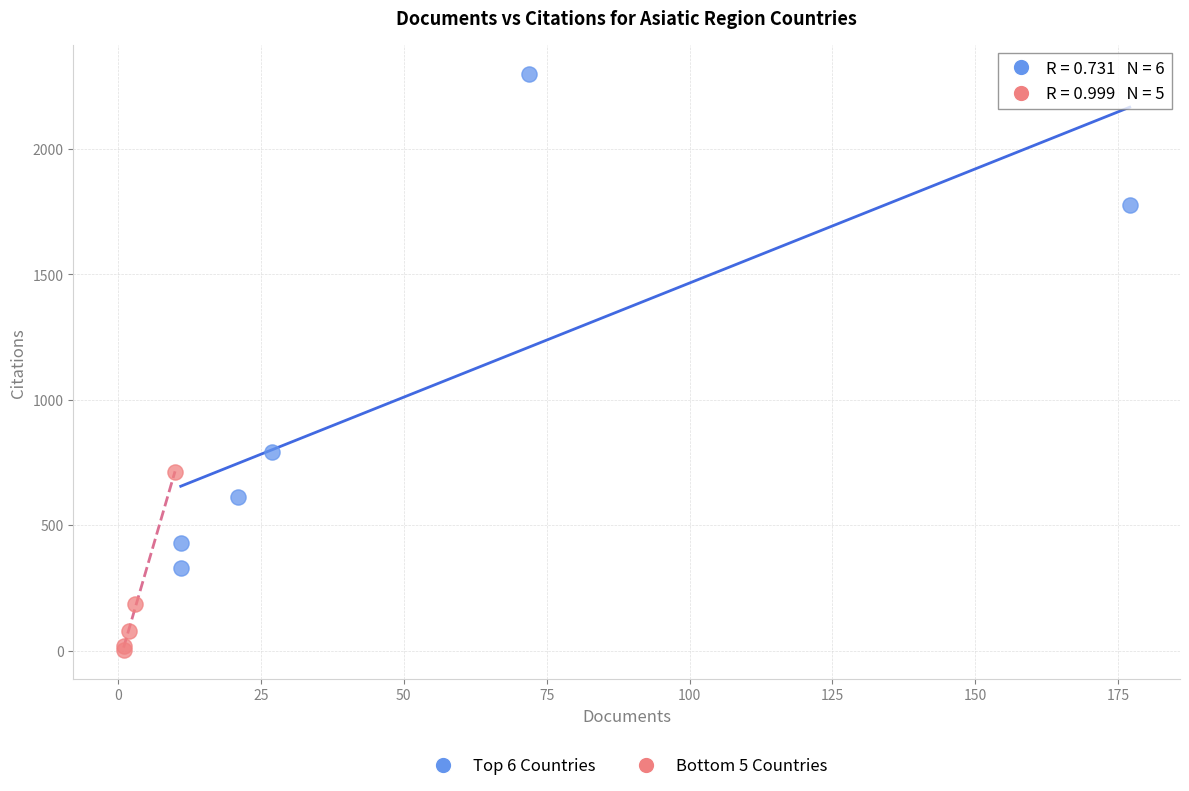

Which series has the widest spread of Y values?

Top 6 Countries